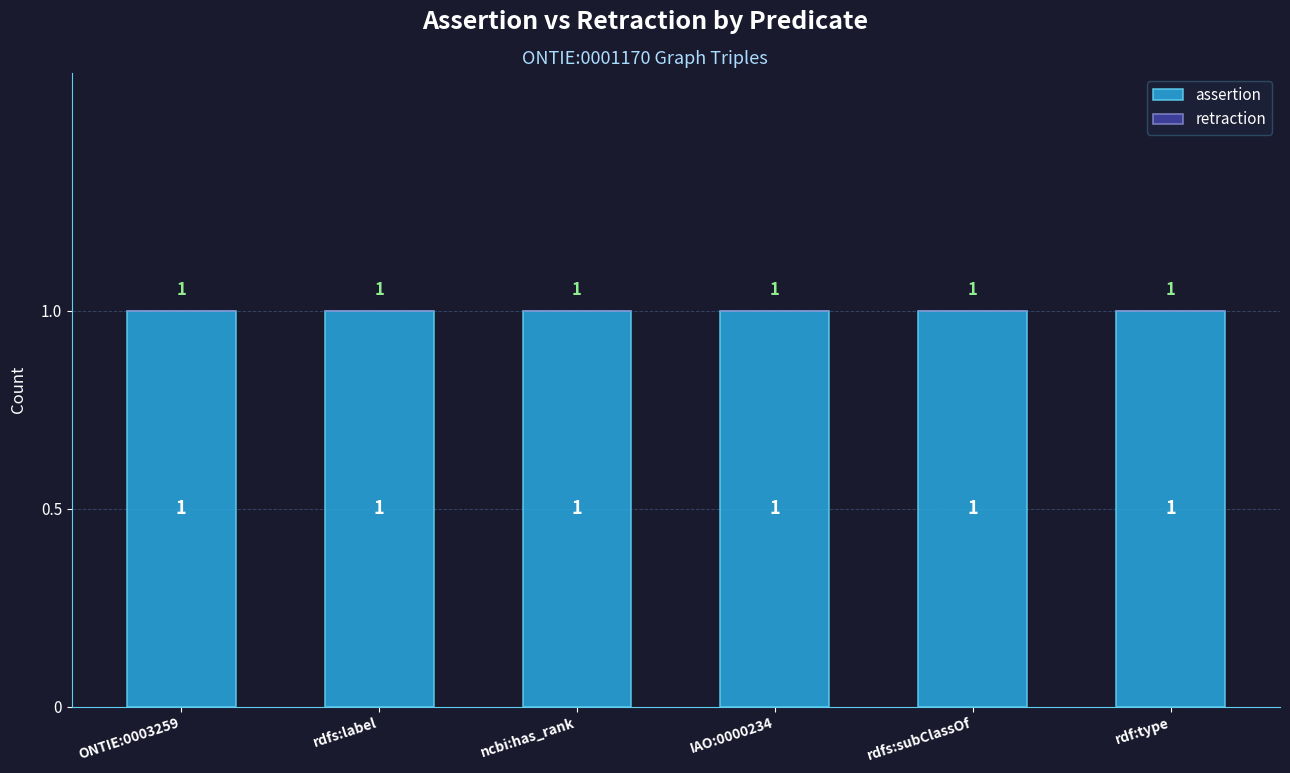

What is the highest value of the assertion series?

1